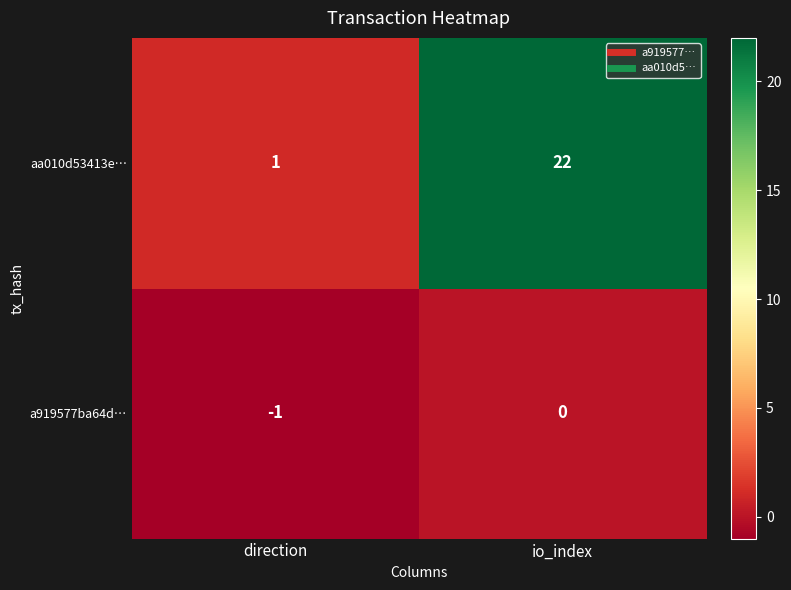

True or false: aa010d53413e… has a value of 1 at direction.

True